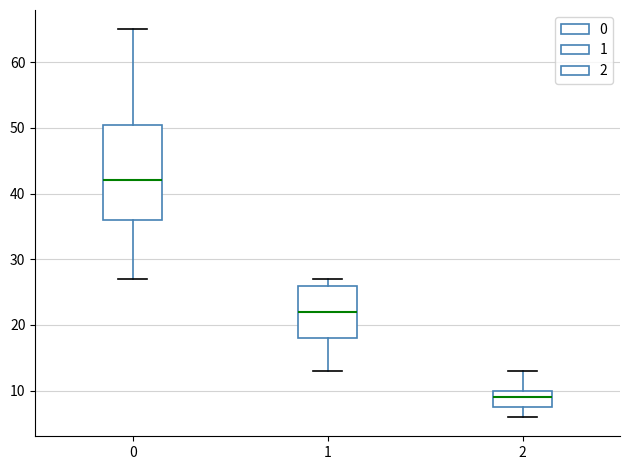

Where does the upper whisker of the box at x = 0 end on the y-axis? The values are not printed on the chart, so give them approximately, as read against the axis.

65